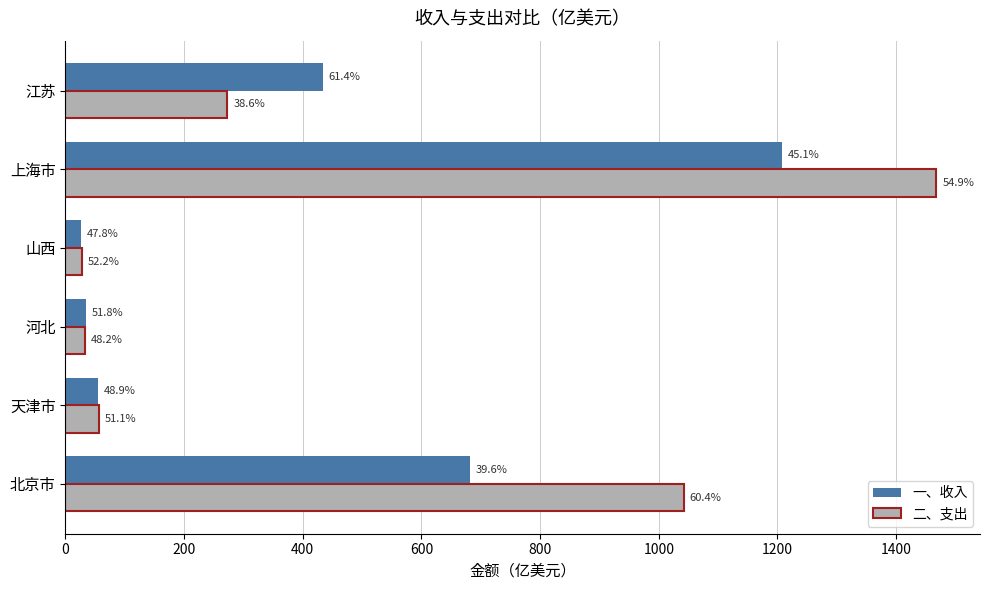

What are all the series names shown in the legend?

一、收入, 二、支出